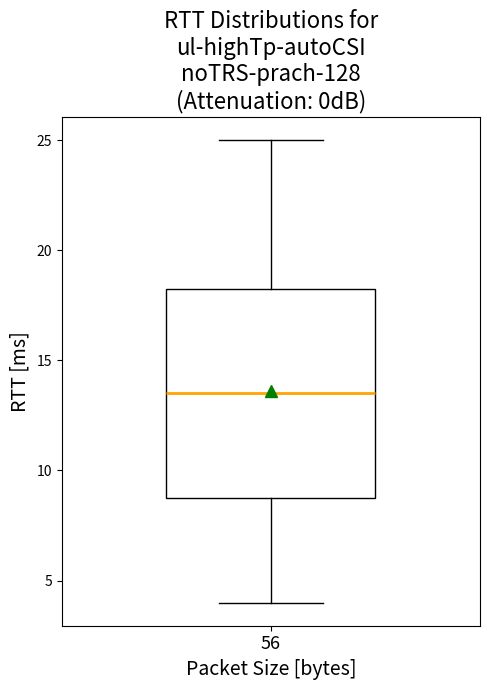

Read this box plot against the y-axis: the position of the median line, the range covered by the box, and the ends of both whiskers. The values are not printed on the chart, so give them approximately, as read against the axis.

median 13.5, box 9.0 to 18.5, whiskers 4.0 to 25.0